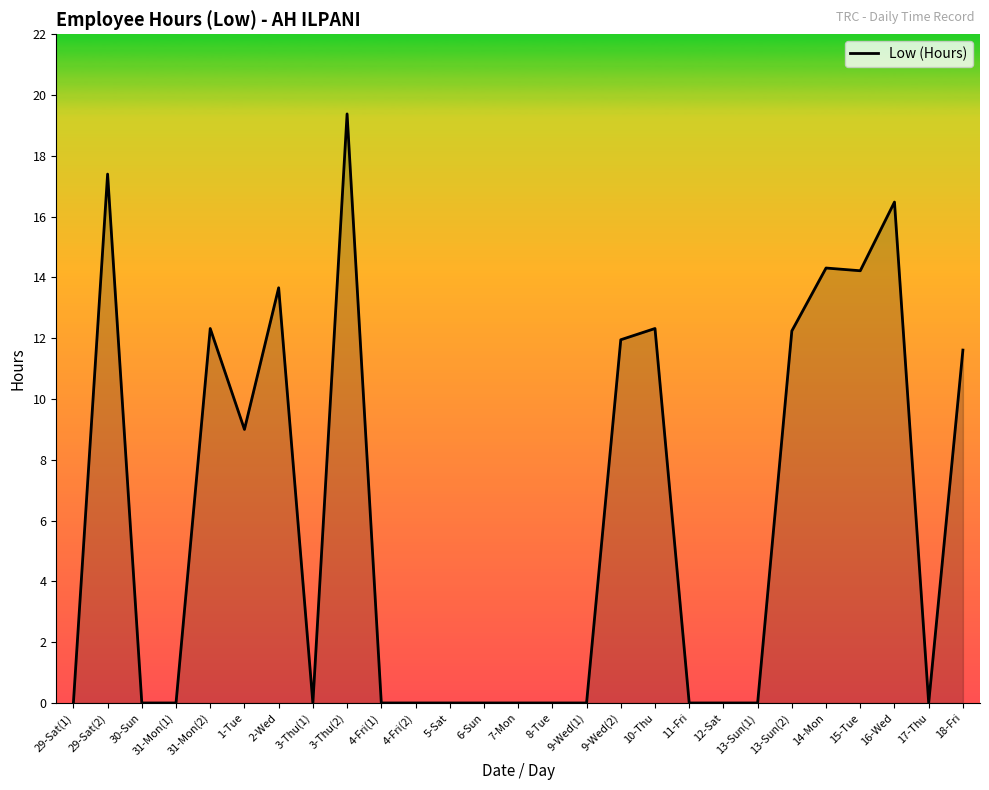

True or false: the data shows 0.0 at 3-Thu(1).

True